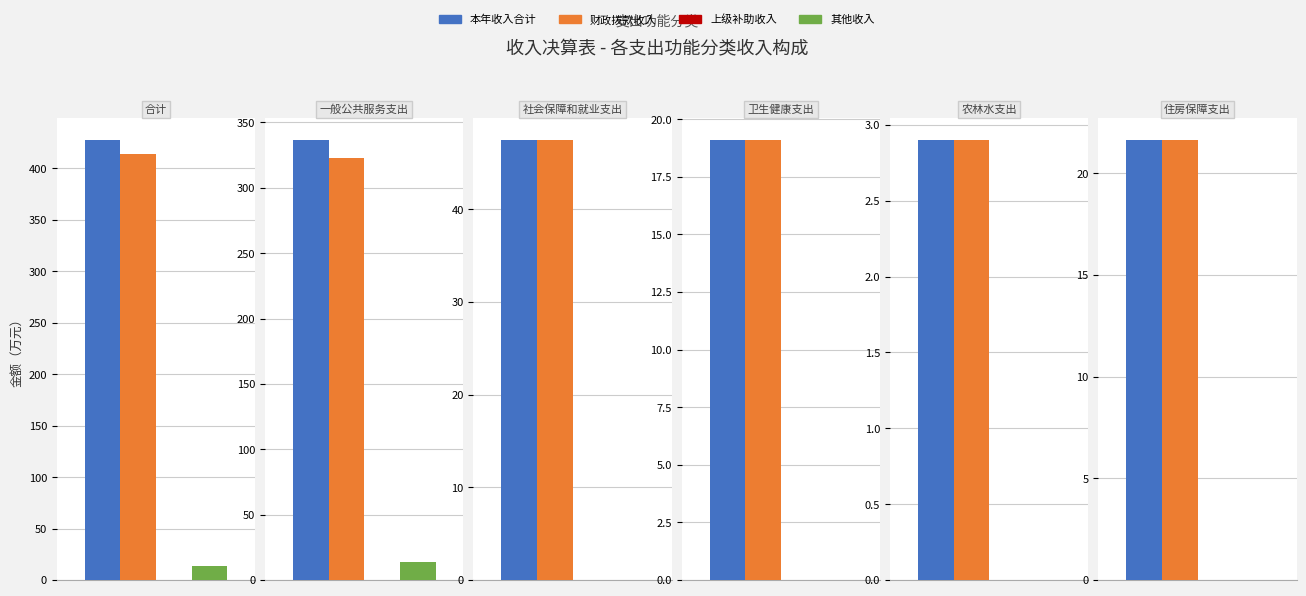

What is the label of the 3rd bar from the left?

社会保障和就业支出